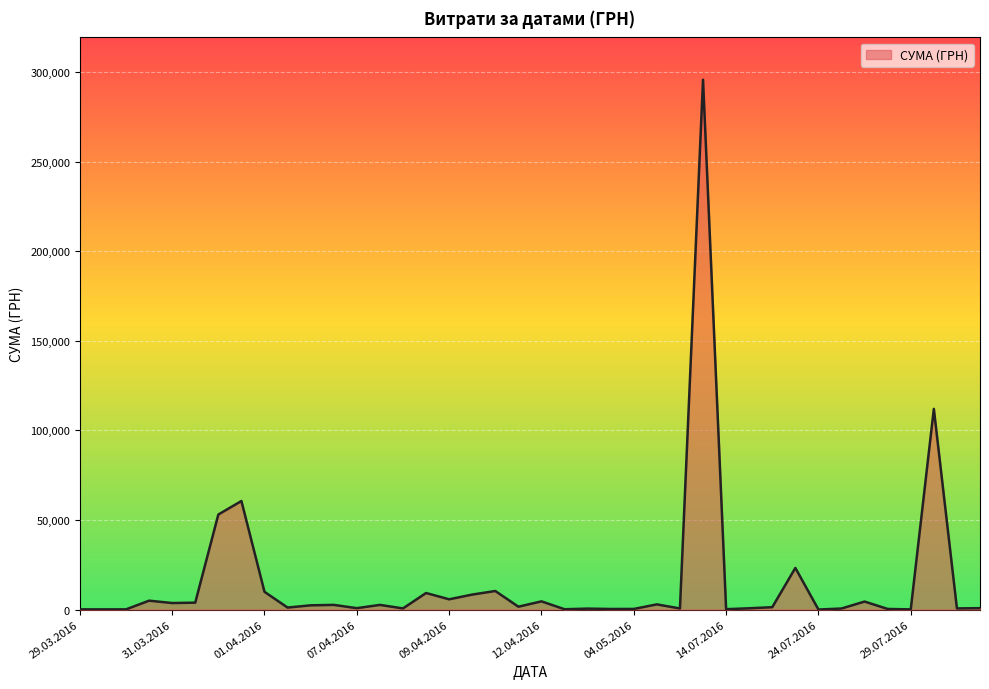

What is the greatest value displayed?

295638.6